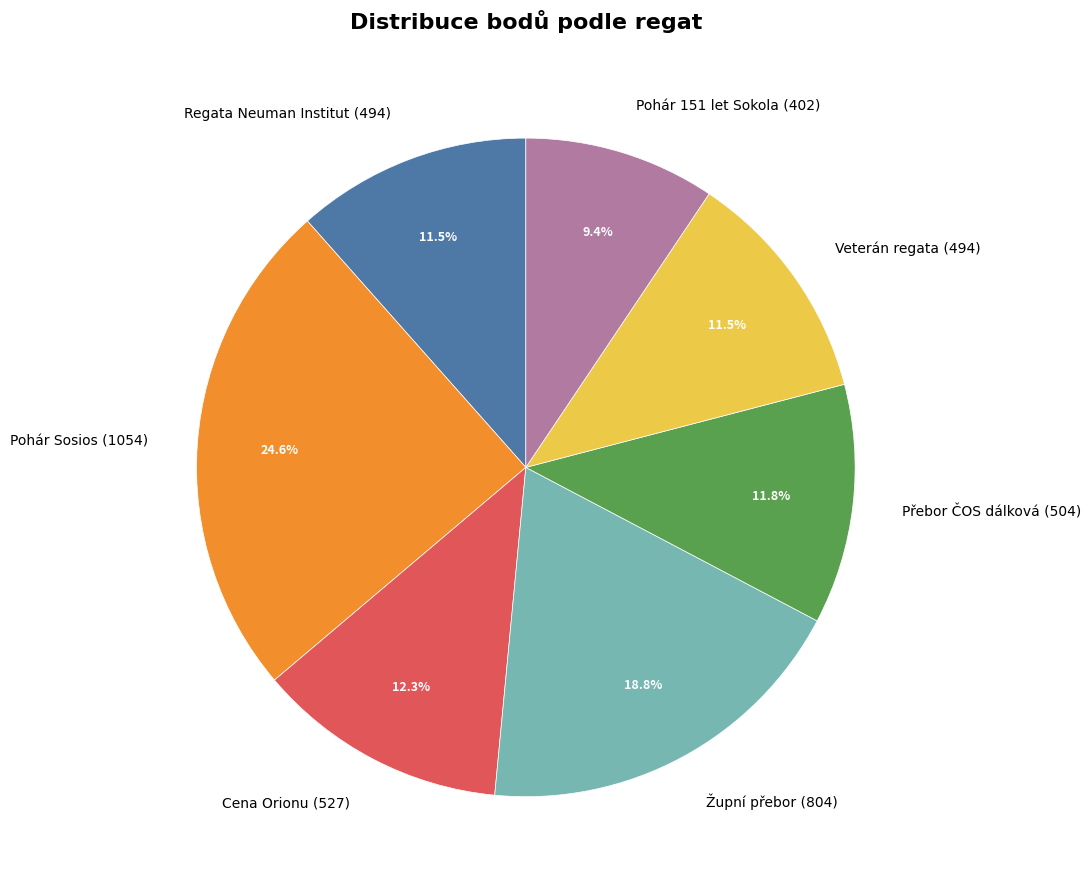

Which has a higher value, Pohár Sosios (1054) or Regata Neuman Institut (494)?

Pohár Sosios (1054)